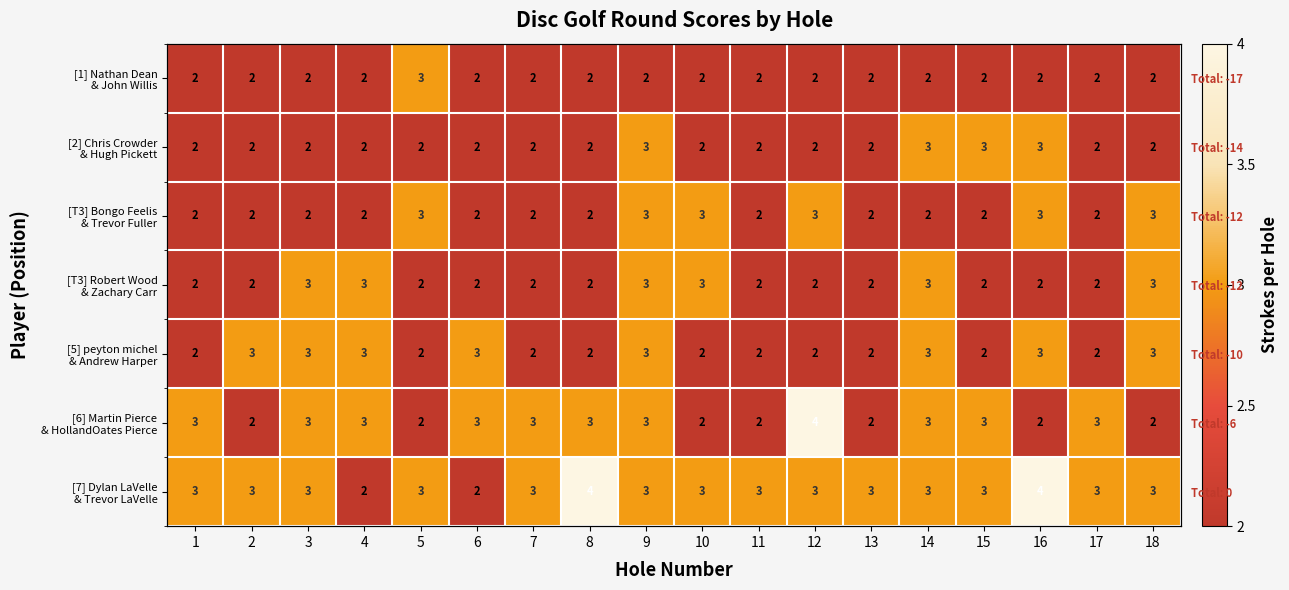

Which series has the widest spread of values?

[6] Martin Pierce & HollandOates Pierce